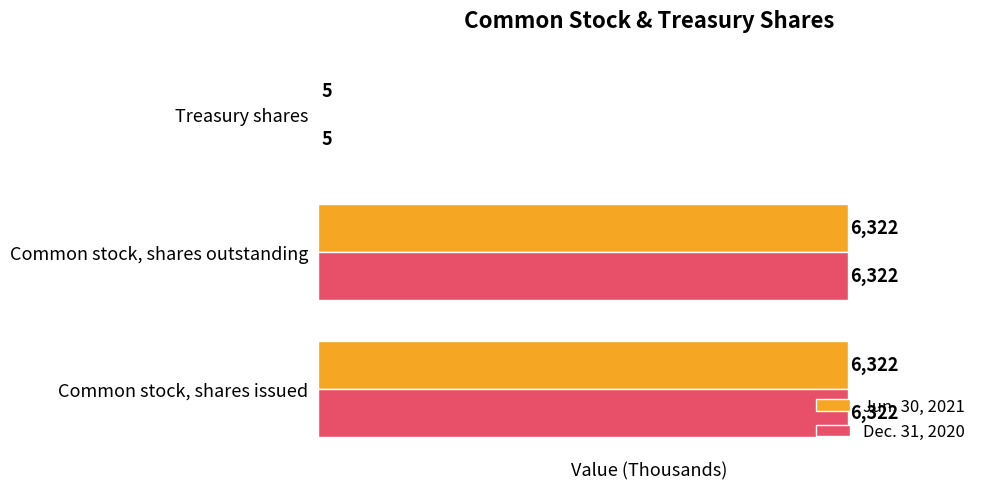

What is the maximum value for Dec. 31, 2020?

6322